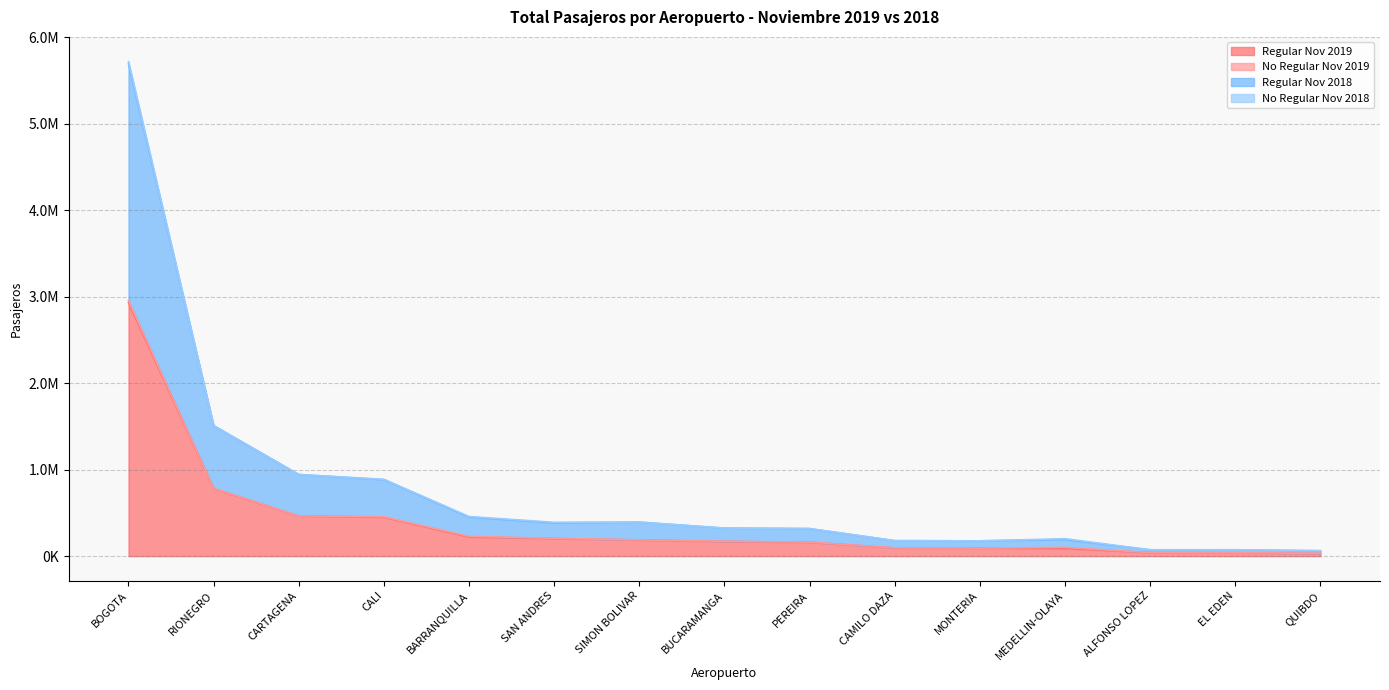

Does the chart have visible grid lines?

Yes